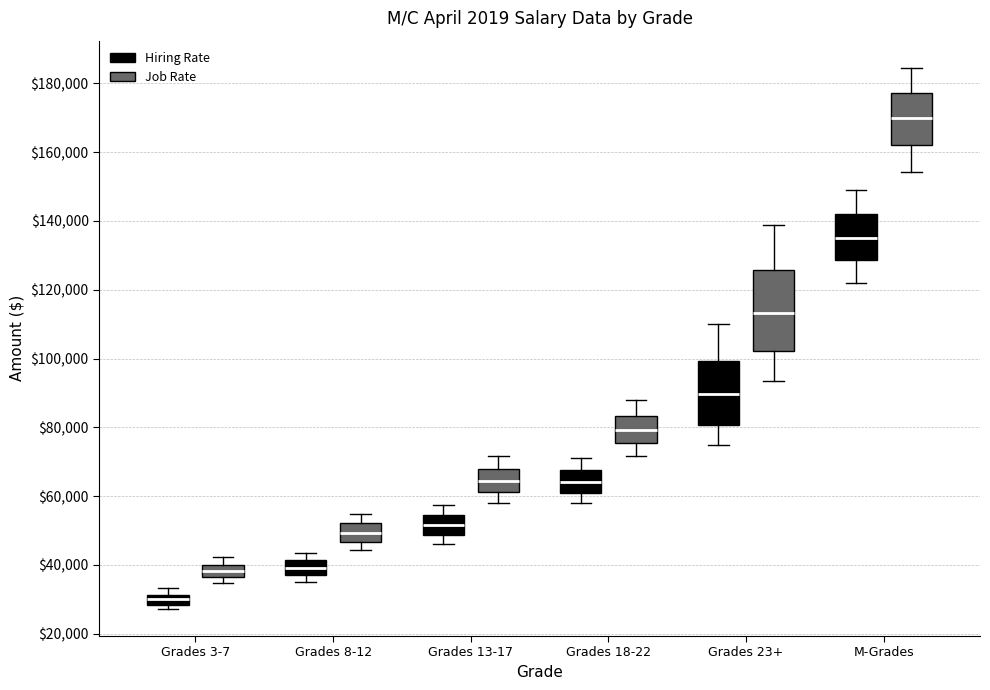

Where is the upper edge of the box for Grades 8-12 (Job Rate) on the y-axis? The values are not printed on the chart, so give them approximately, as read against the axis.

52000